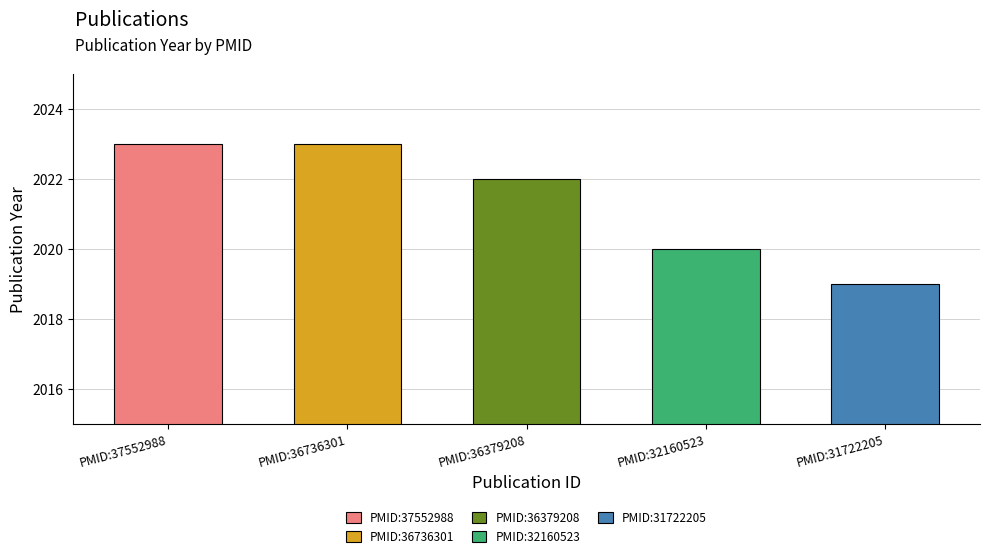

What is the sum of the values at PMID:36379208 and PMID:37552988?

4045